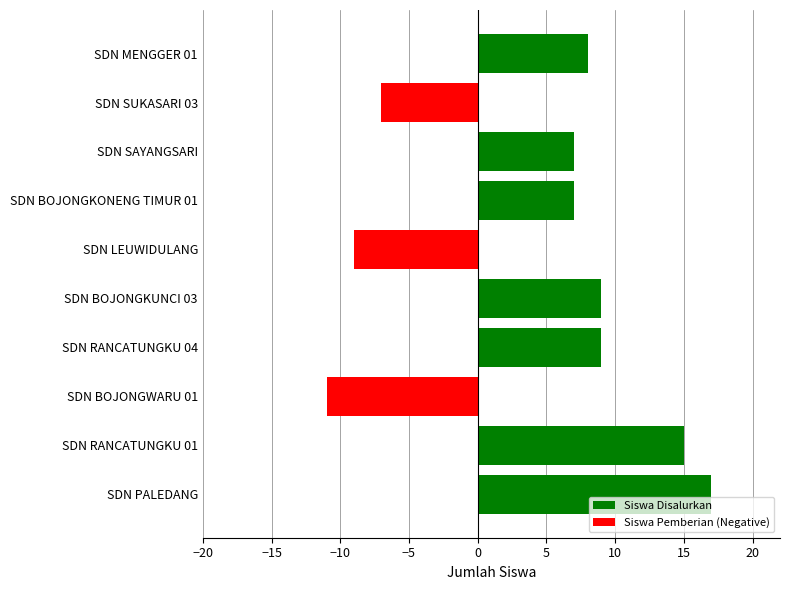

Does the chart contain any negative values?

Yes